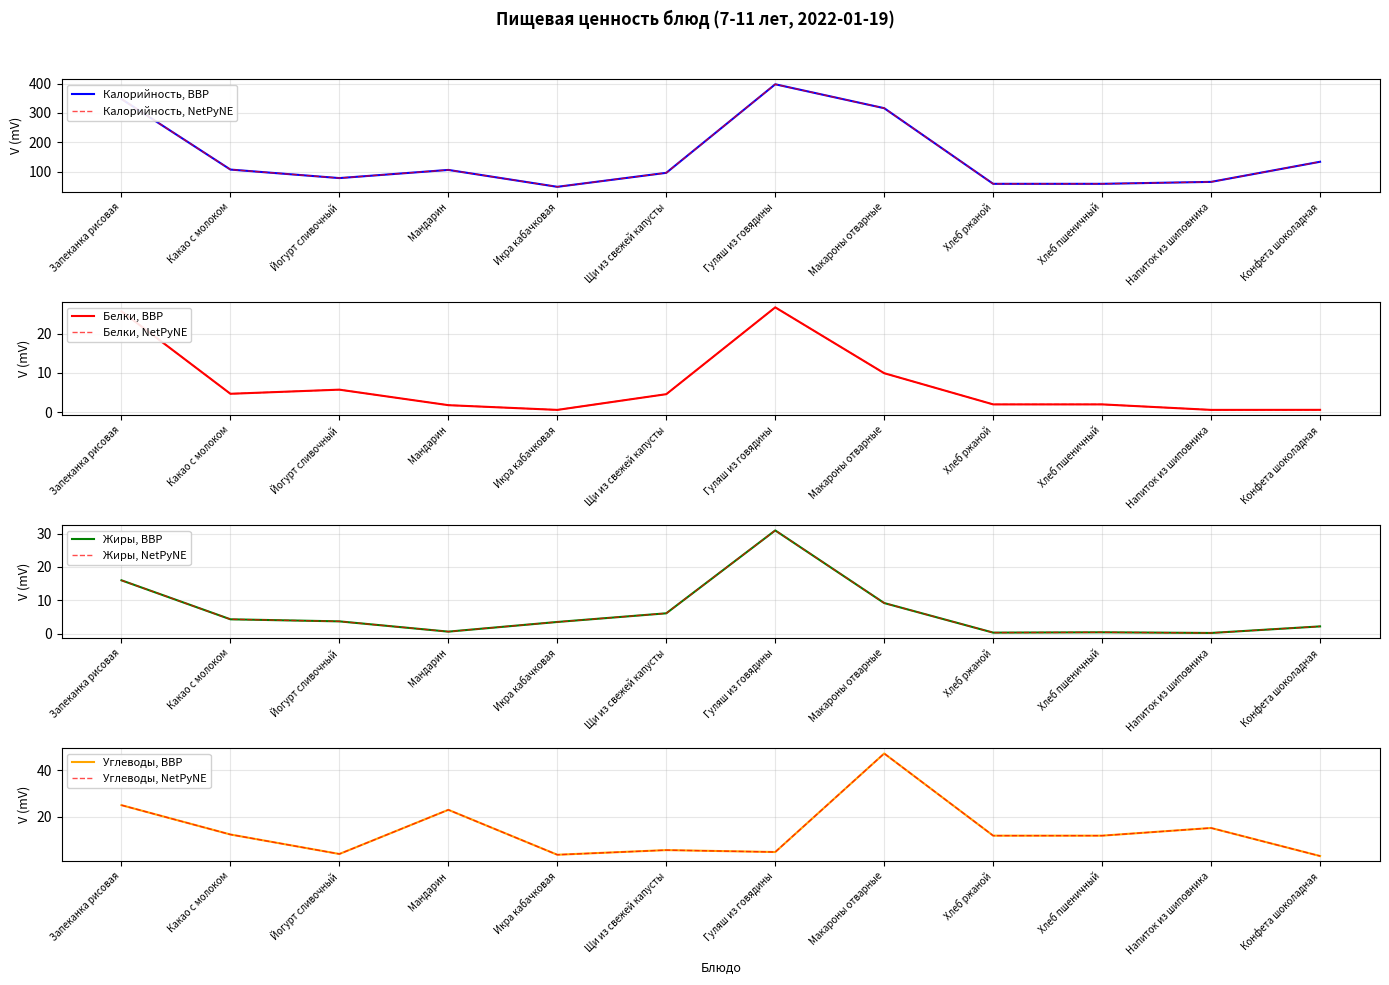

Which has a higher value, Мандарин or Щи из свежей капусты?

Мандарин